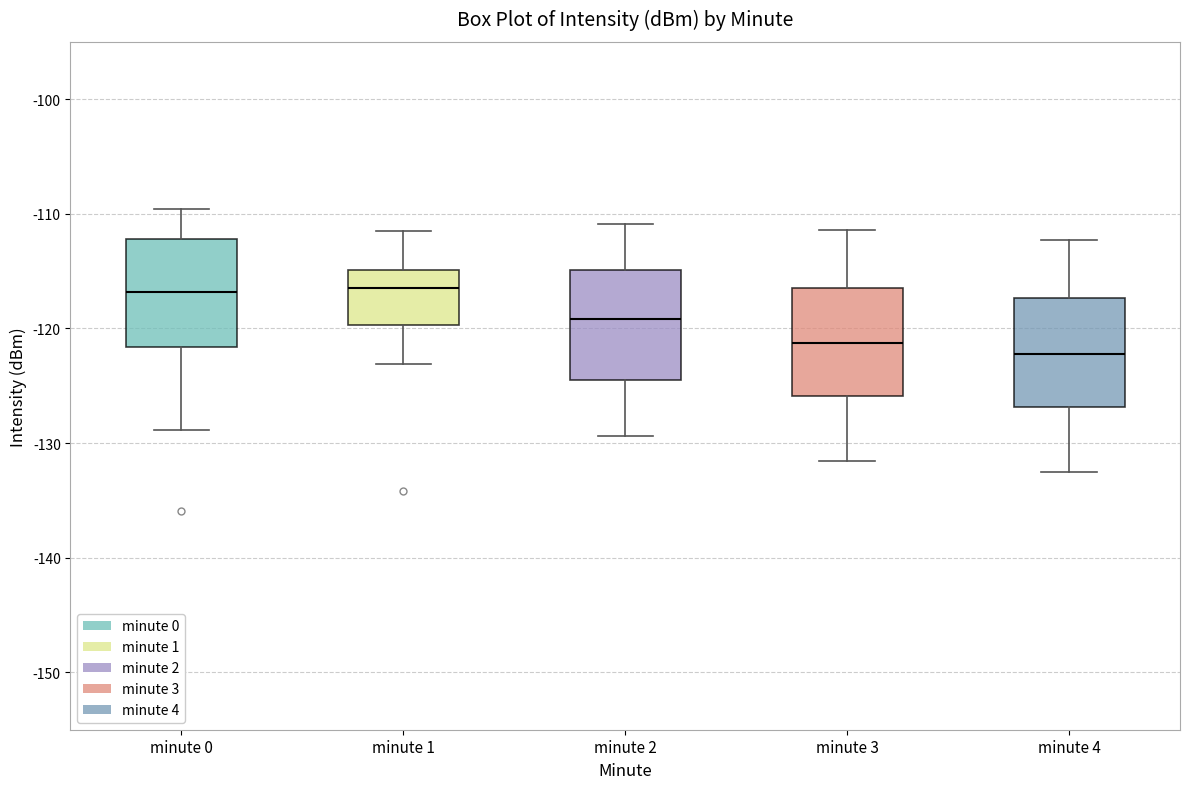

Reading left to right, transcribe this box plot: for each box, give where its median line is, the range the box spans, and where its two whiskers end, as read against the y-axis. The values are not printed on the chart, so give them approximately, as read against the axis.

minute 0: median -117, box -122 to -112, whiskers -129 to -110
minute 1: median -116, box -120 to -115, whiskers -123 to -111
minute 2: median -119, box -124 to -115, whiskers -129 to -111
minute 3: median -121, box -126 to -116, whiskers -132 to -111
minute 4: median -122, box -127 to -117, whiskers -132 to -112